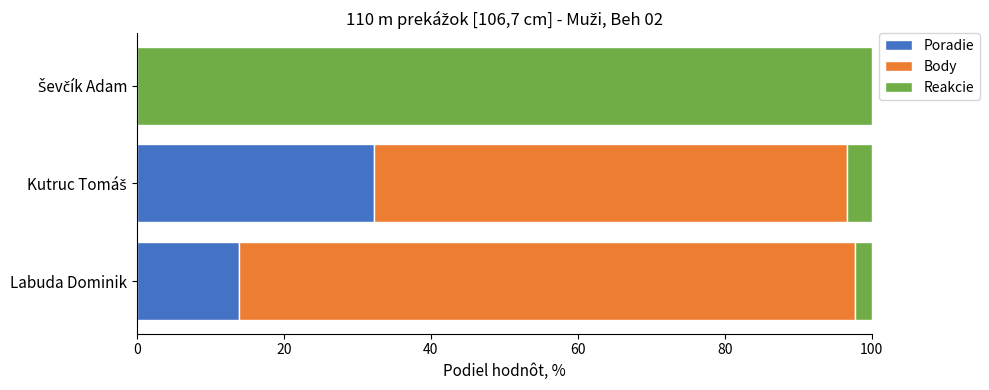

What is the value of the Body bar at the 2nd from the left?

64.4